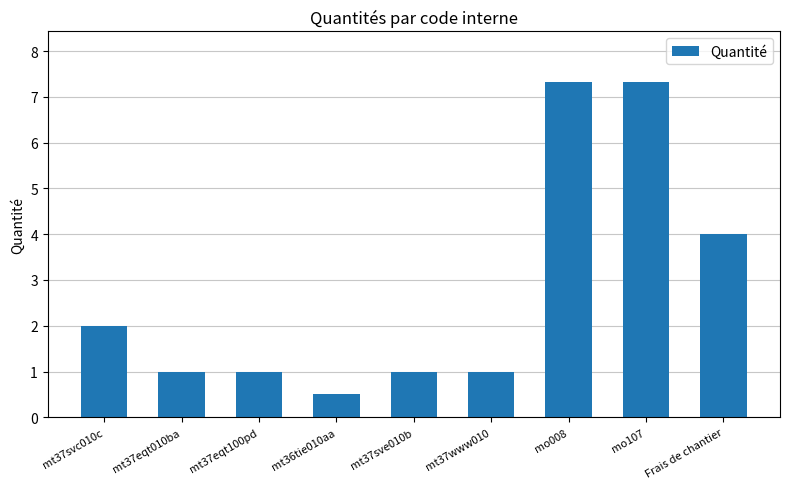

What is the average value?

2.8